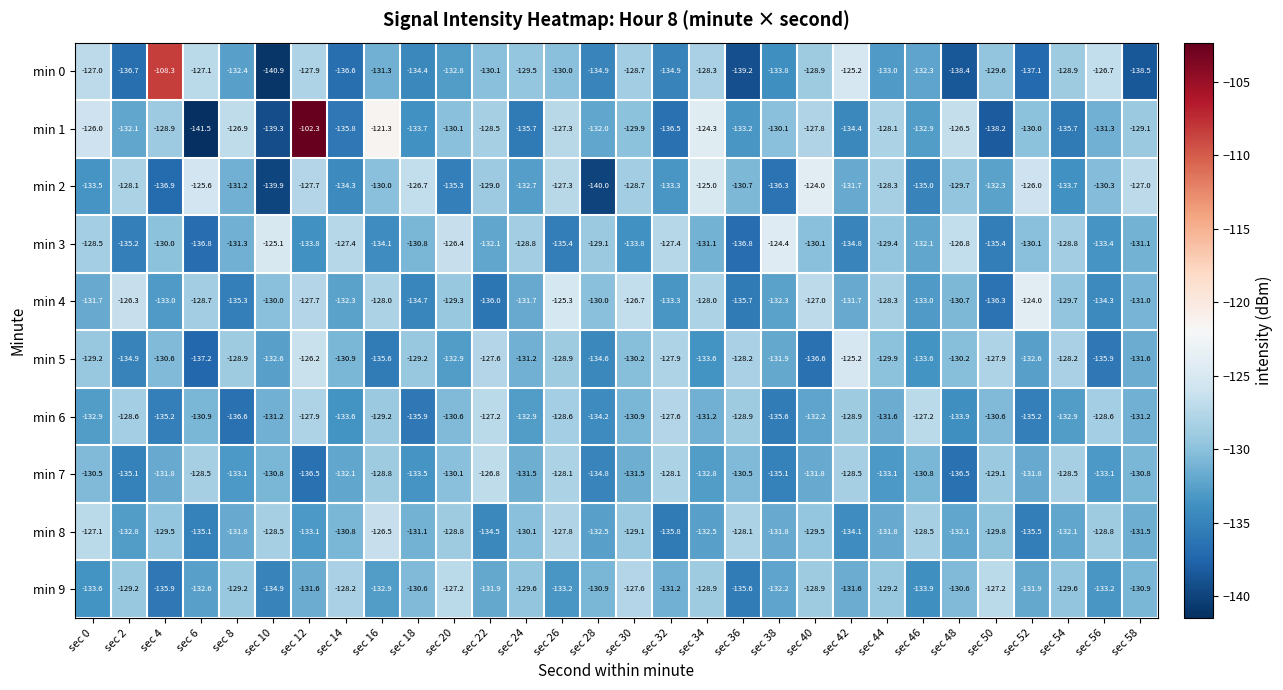

What is the total value across all series at sec 42?

-1306.1